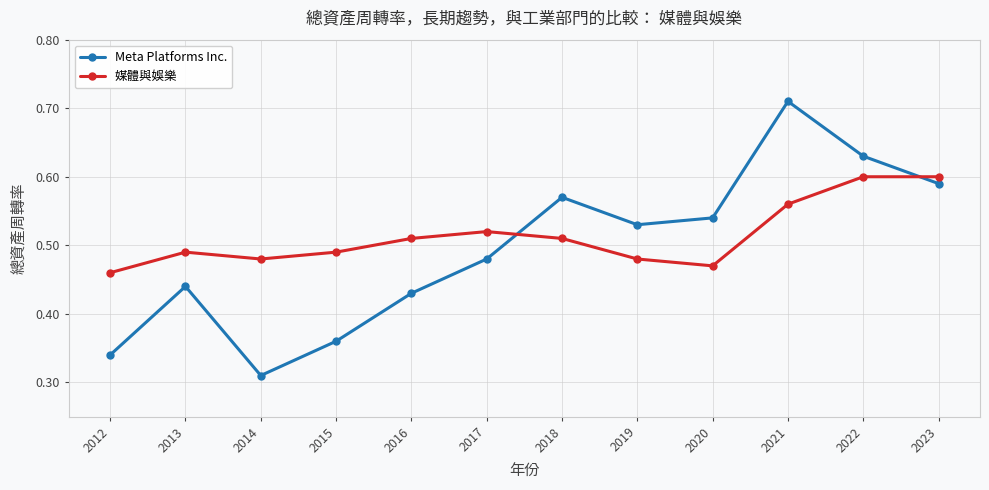

True or false: Meta Platforms Inc. has a value of 1.2 at 2021.

False